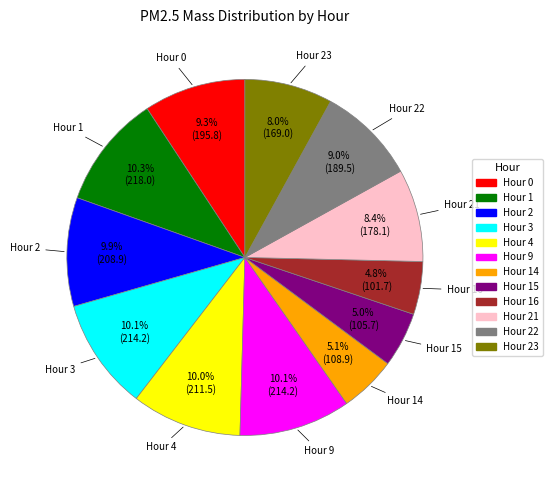

Does any single category account for the majority?

No